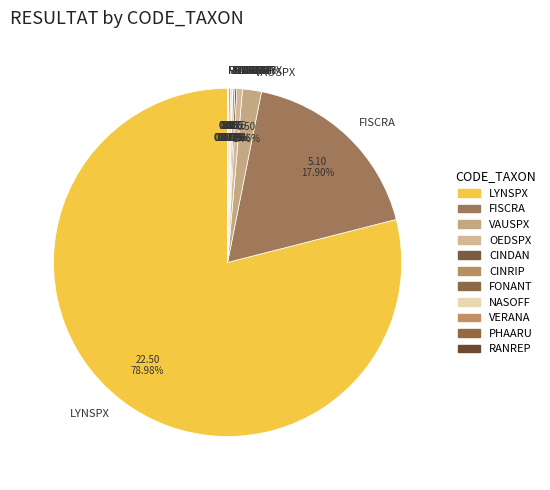

Which slice represents more than half of the pie?

LYNSPX